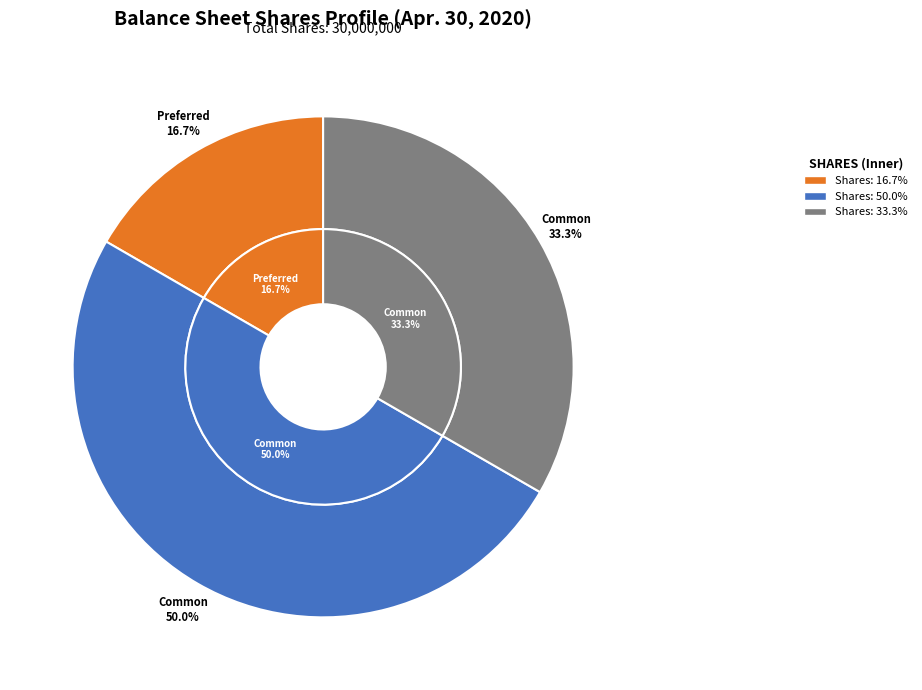

To the nearest percent, what portion does Common Stock Shares Issued represent?

33%